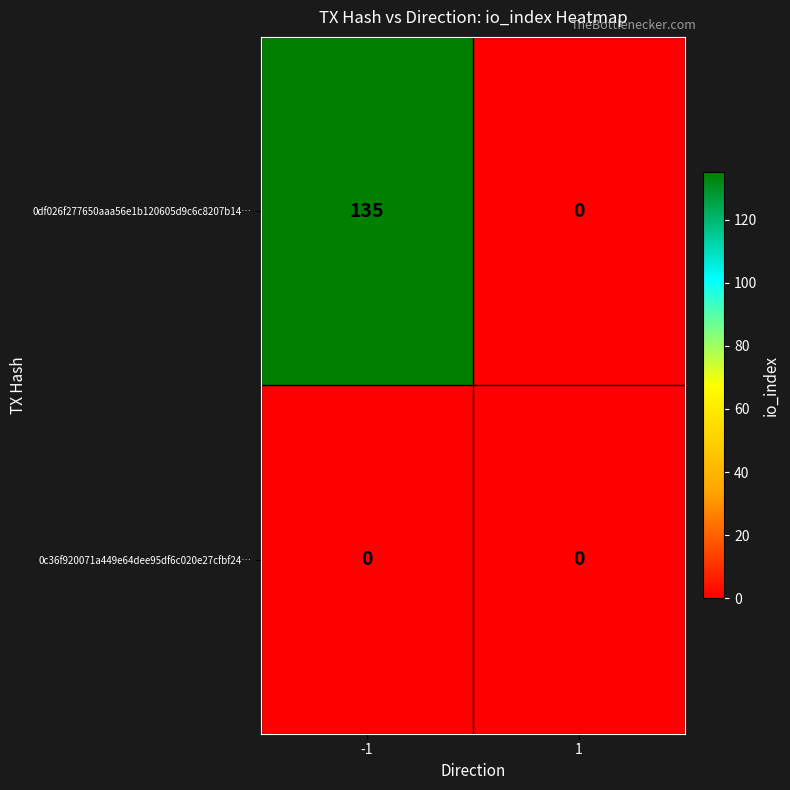

The value of 0c36f920071a449e64dee95df6c020e27cfbf24… at -1 is 0. True or false?

True